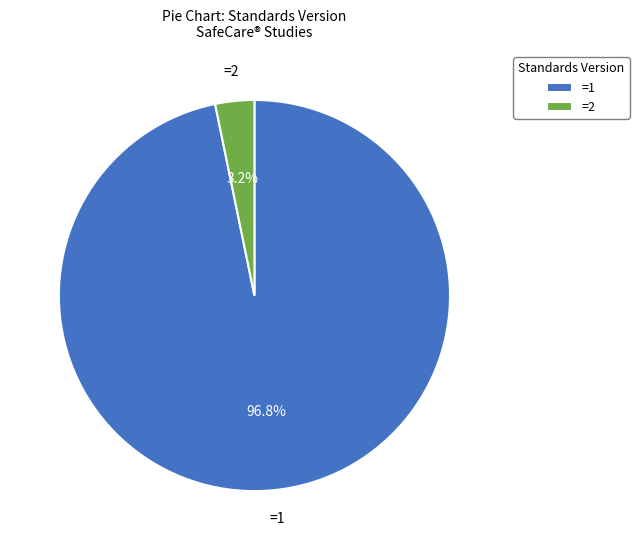

To the nearest percent, what is the difference between the =2 and =1 slice percentages?

94%